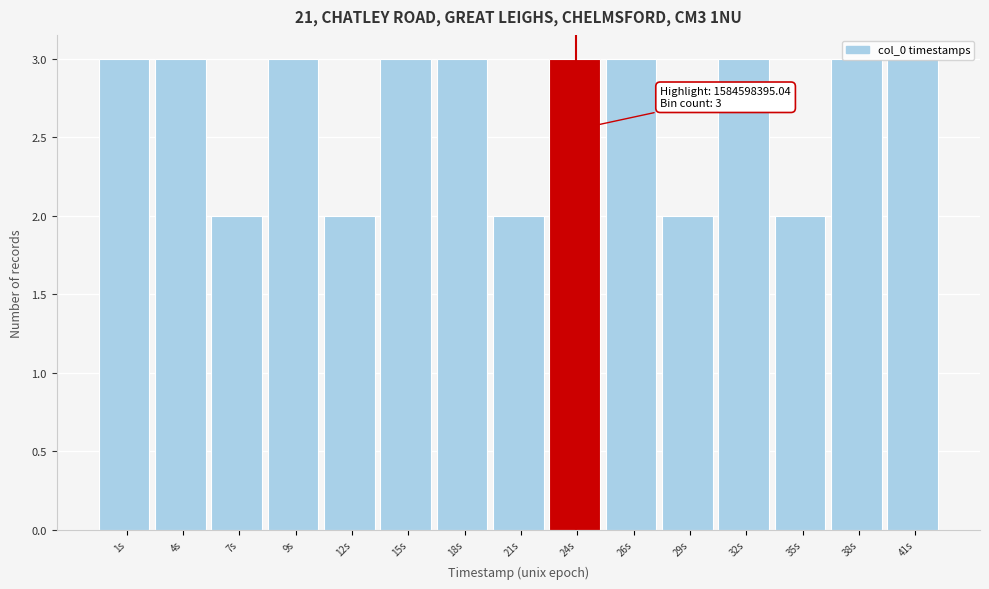

What is the value of the 8th bar from the left?

2